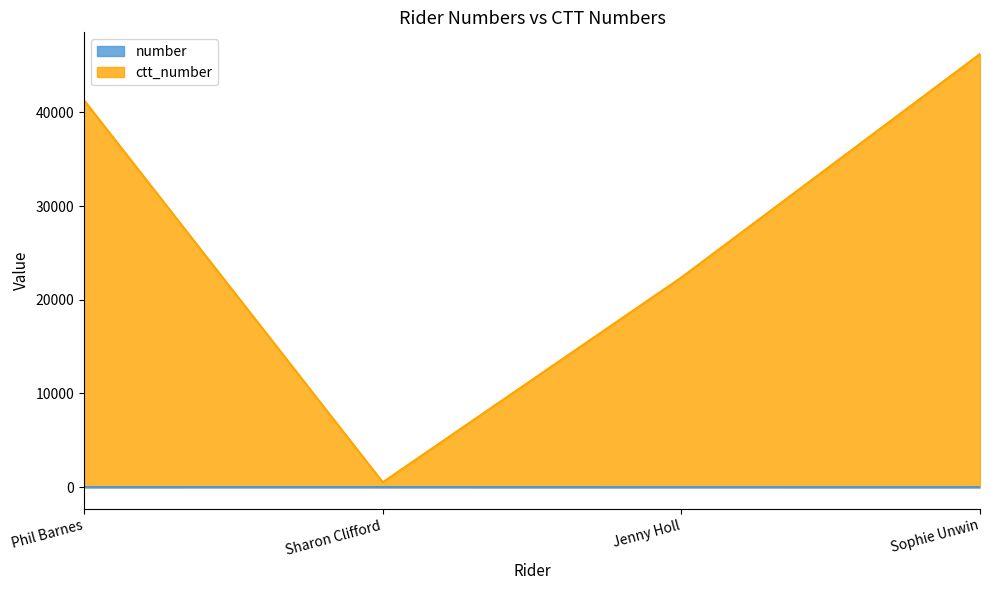

Reading left to right, transcribe all the data shown in this chart.

number: 15	16	13	14
ctt_number: 41273	529	22377	46217